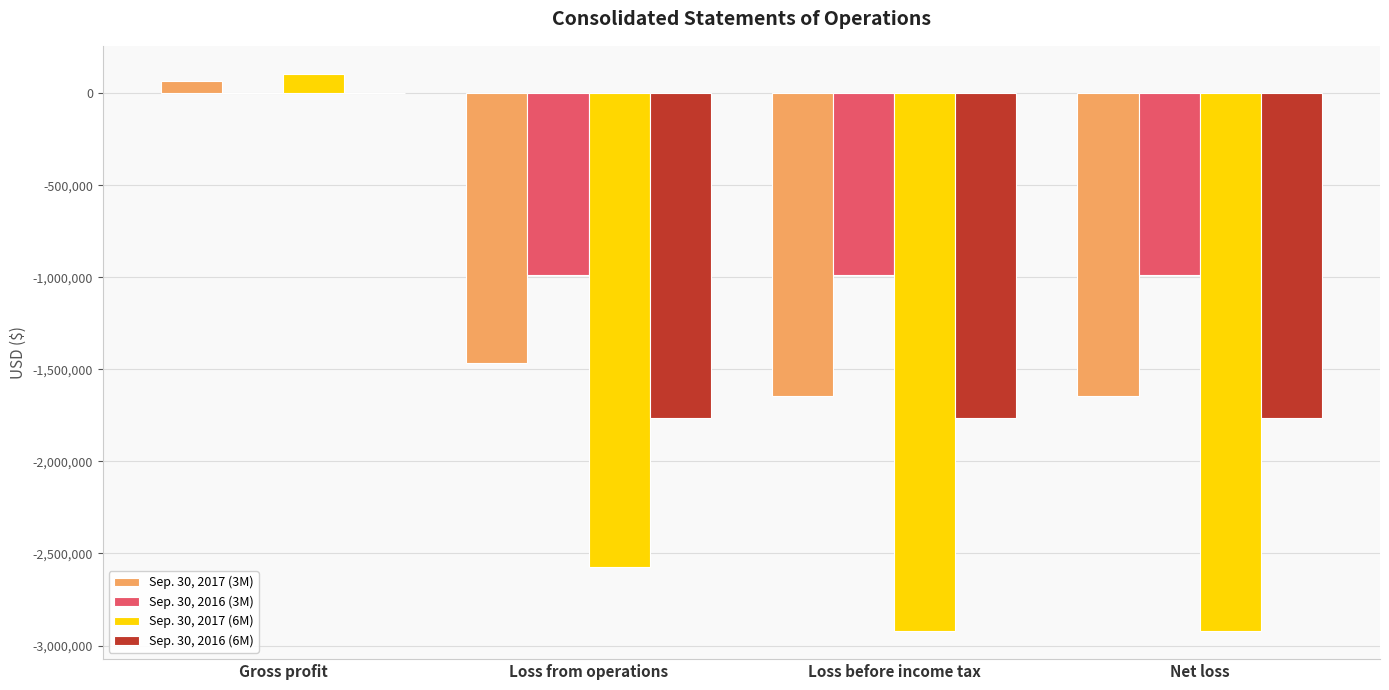

The value of Sep. 30, 2016 (6M) at Gross profit is 588176. True or false?

False